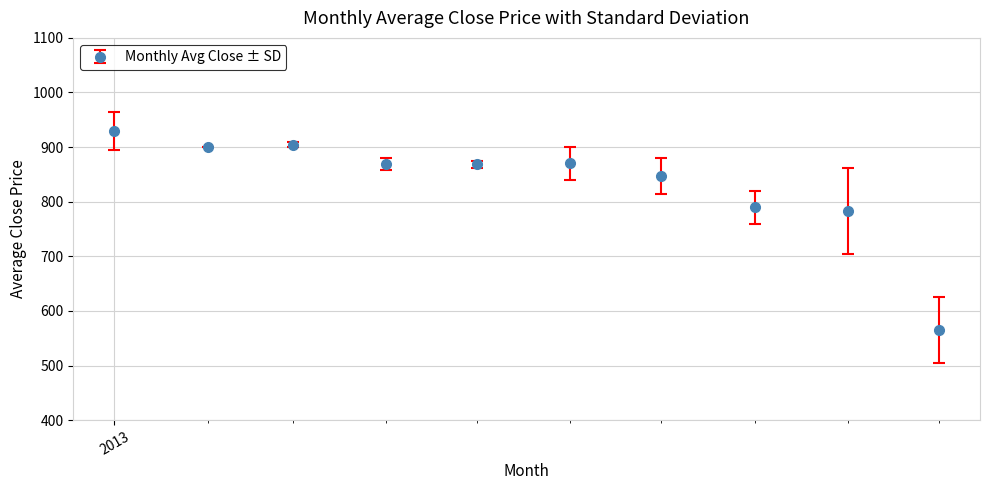

How many lines are shown in the chart?

1